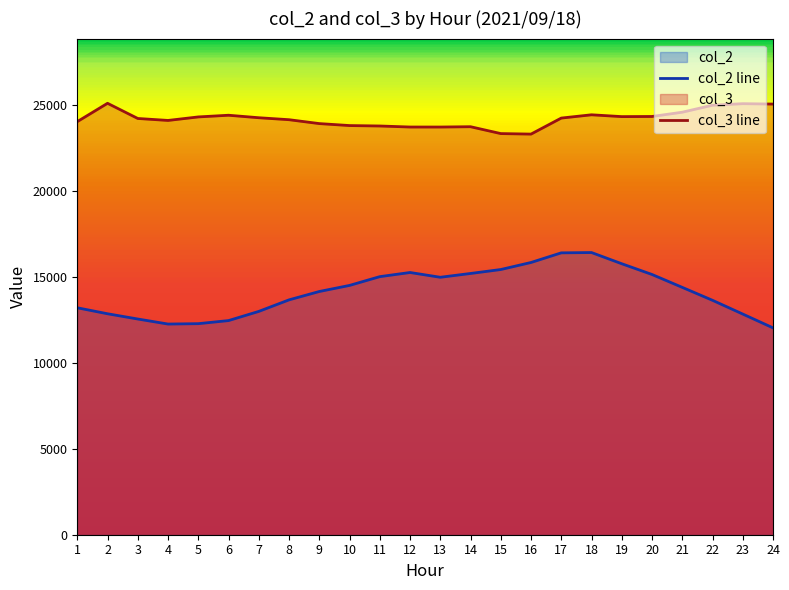

What is the difference between the col_3 line values at 2 and 22?

112